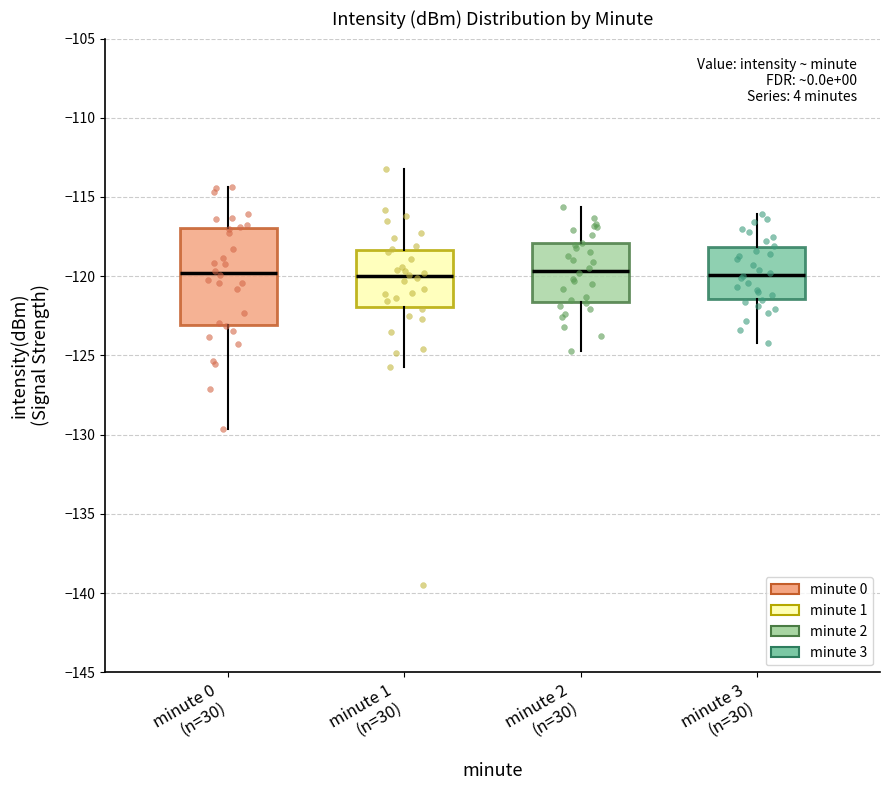

Where is the upper edge of the box for minute 0 (n=30) on the y-axis? The values are not printed on the chart, so give them approximately, as read against the axis.

-117.0